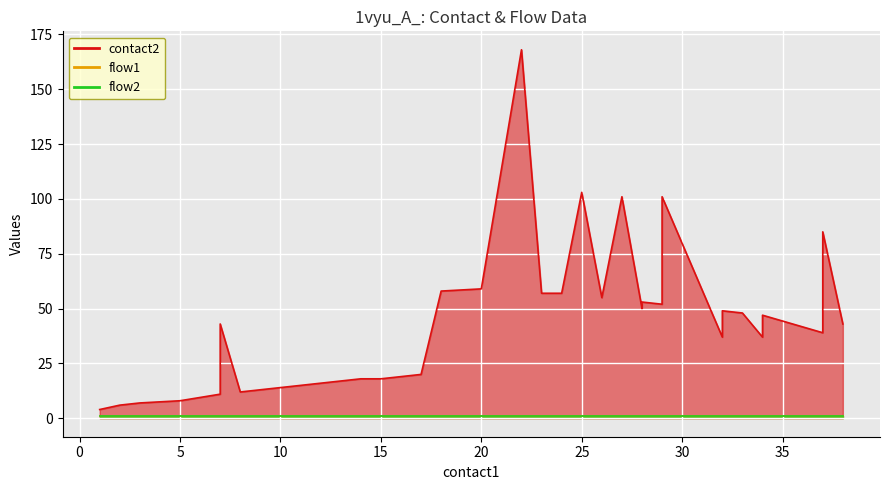

What is the value of the flow1 point at the 3rd from the left?

1